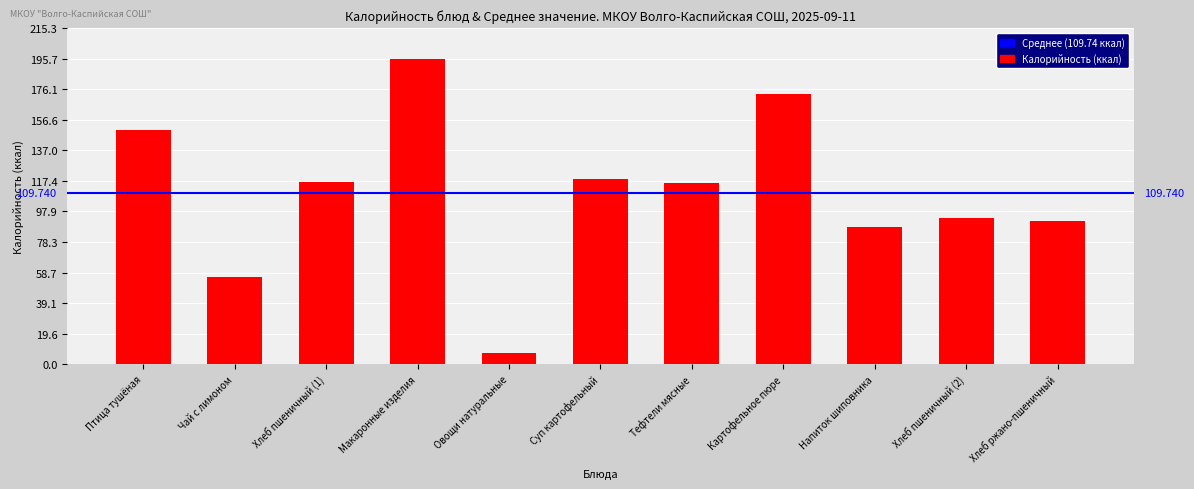

Between Напиток шиповника and Овощи натуральные, which is larger?

Напиток шиповника